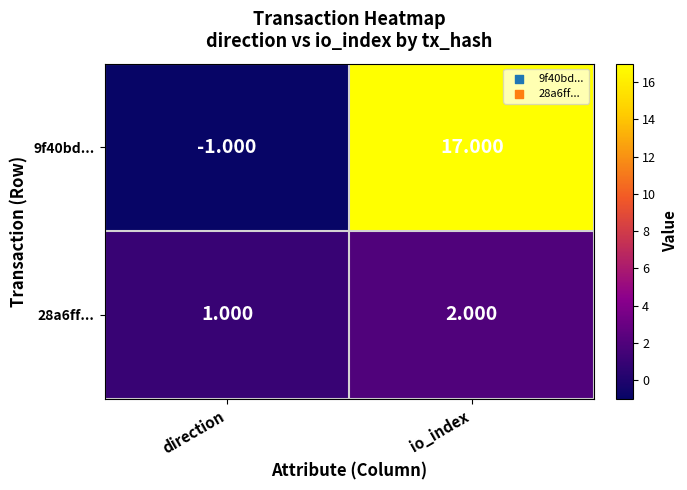

Rank the categories by 28a6ff... value from highest to lowest.

io_index, direction